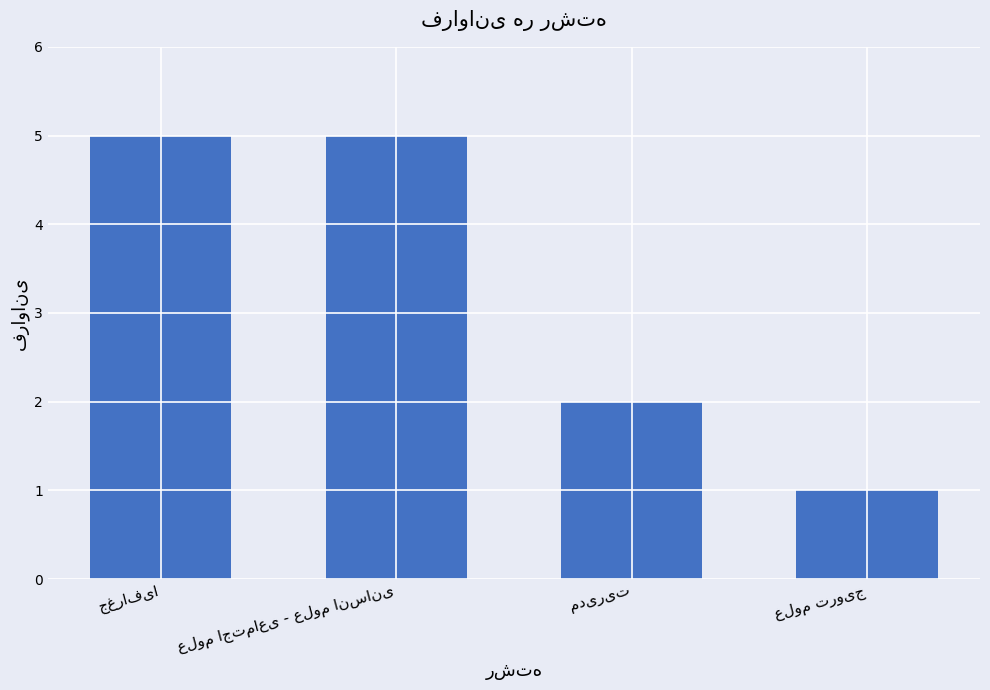

Reading right to left, extract all data points from this chart.

1	2	5	5